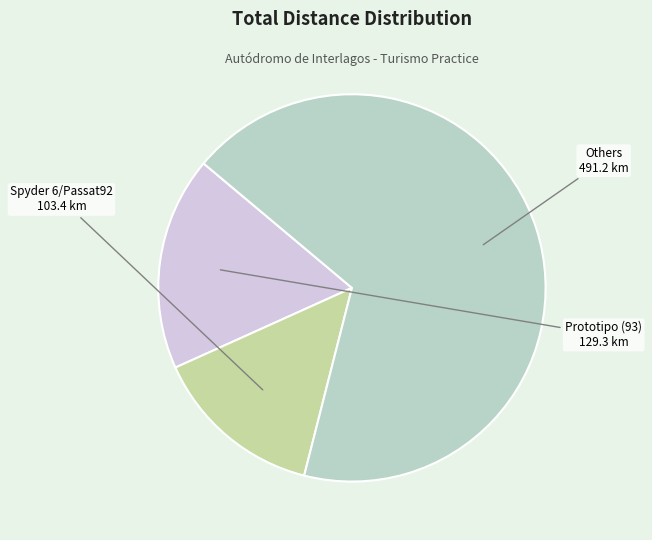

Is the sum of Spyder 6/Passat92 and Prototipo (93) greater than half?

No